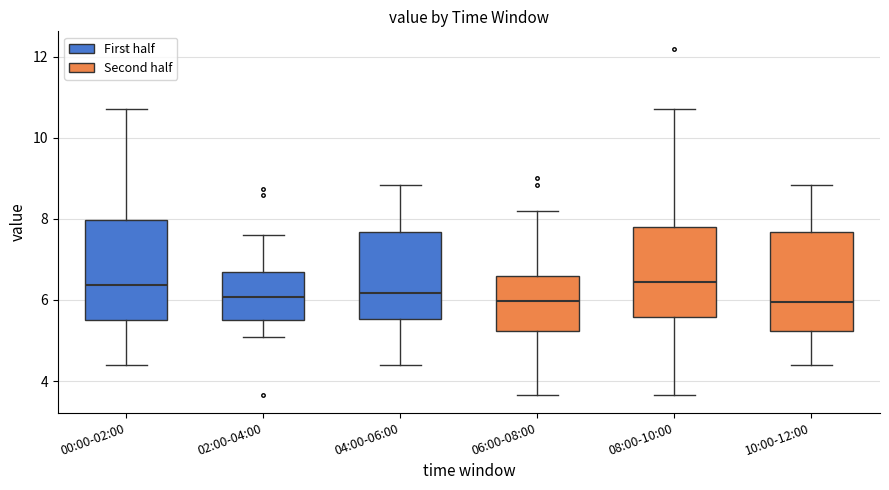

Where does the lower whisker of the box for 00:00-02:00 end on the y-axis? The values are not printed on the chart, so give them approximately, as read against the axis.

4.4